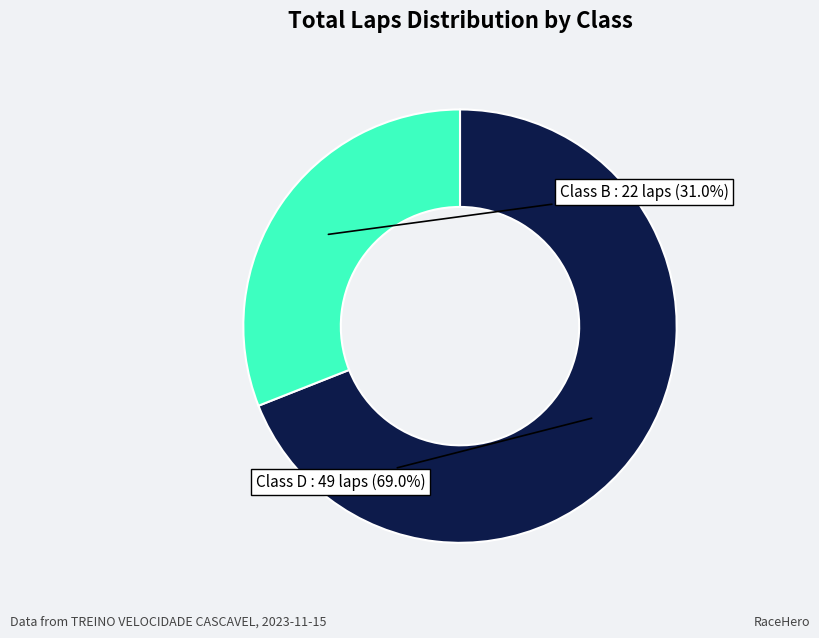

Does any single category account for the majority?

Yes